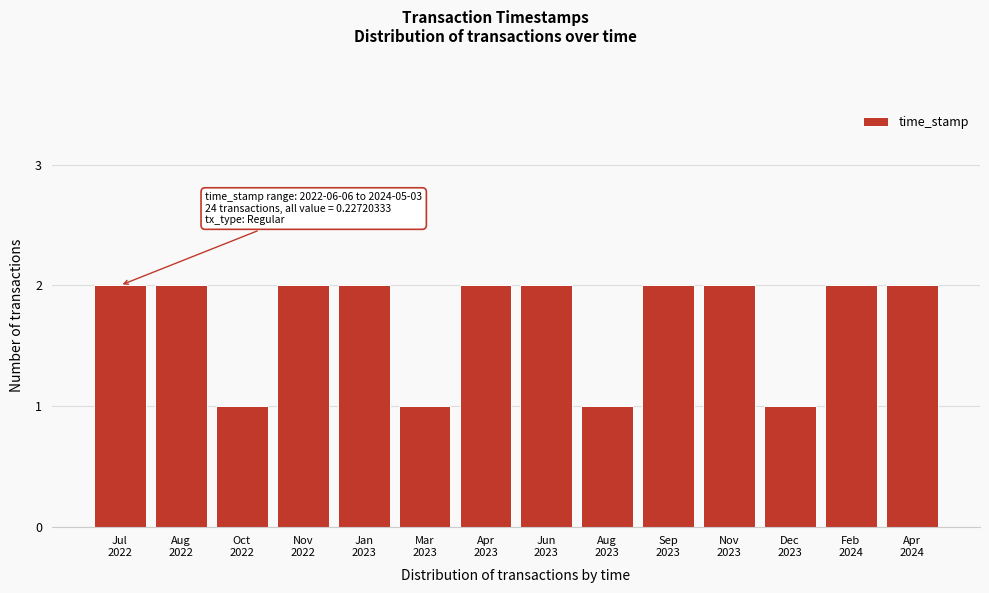

Reading left to right, list all the values displayed in this chart.

2	2	1	2	2	1	2	2	1	2	2	1	2	2